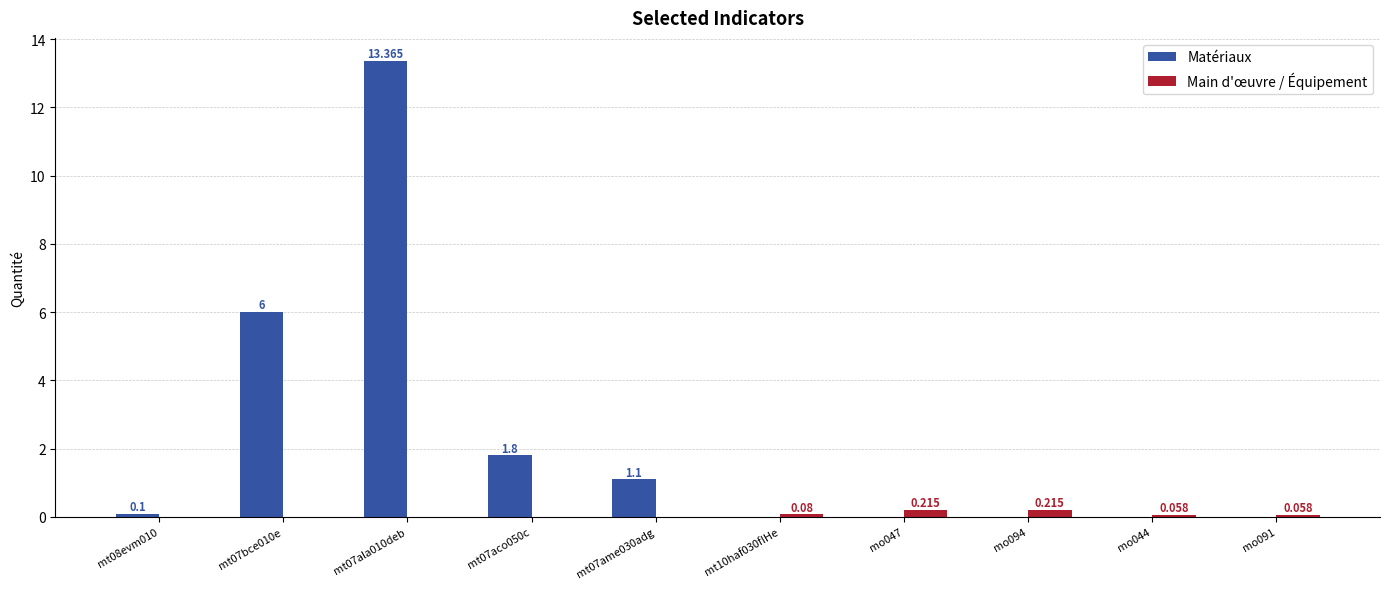

Is the value of Main d'œuvre / Équipement at mt07bce010e greater than the value of Matériaux at mt08evm010?

No